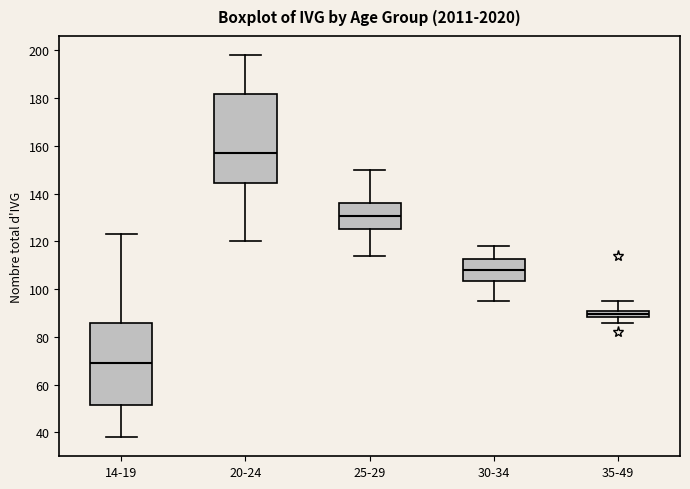

Which box is the tallest, from its lower edge to its upper edge?

20-24